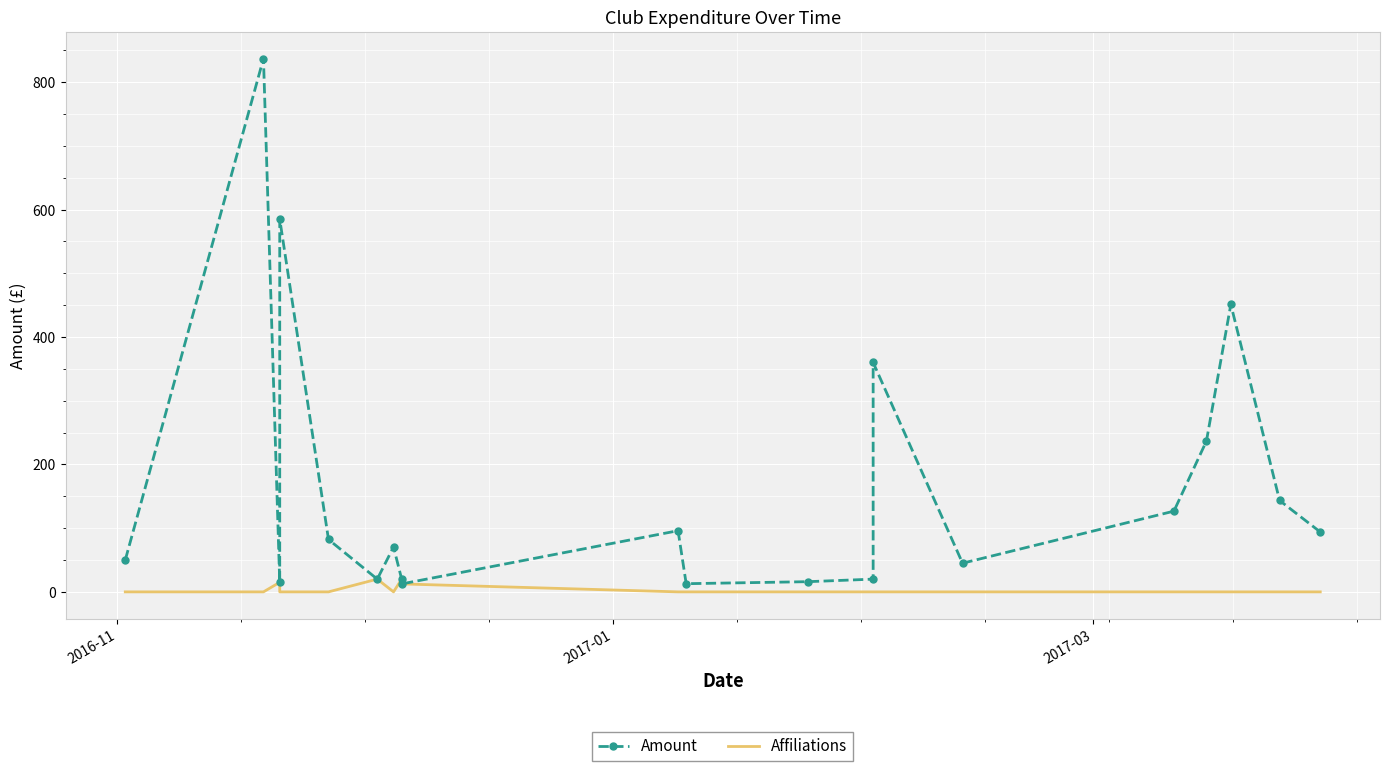

Reading right to left, list all the values displayed in this chart.

Amount: 94.0	143.4	451.1	236.7	126.7	45.0	360.0	20.0	16.0	12.8	96.0	12.5	20.0	70.5	20.0	82.2	585.0	15.0	837.0	50.0
Affiliations: 0.0	0.0	0.0	0.0	0.0	0.0	0.0	0.0	0.0	0.0	0.0	12.5	20.0	0.0	20.0	0.0	0.0	15.0	0.0	0.0